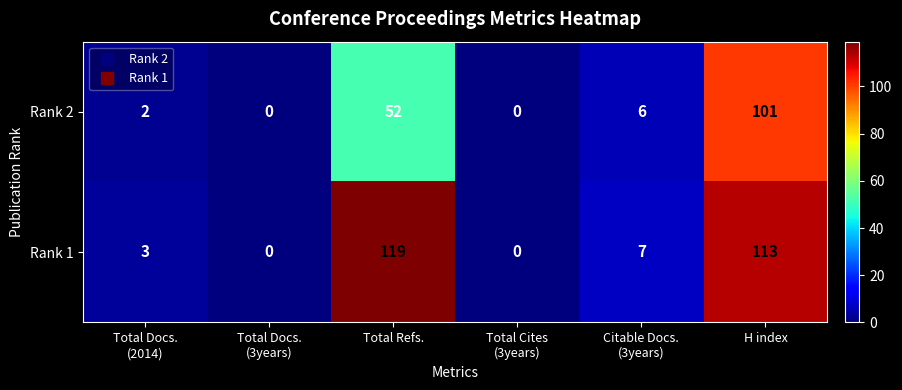

Rank the series by their average value, from lowest to highest.

Rank 2, Rank 1